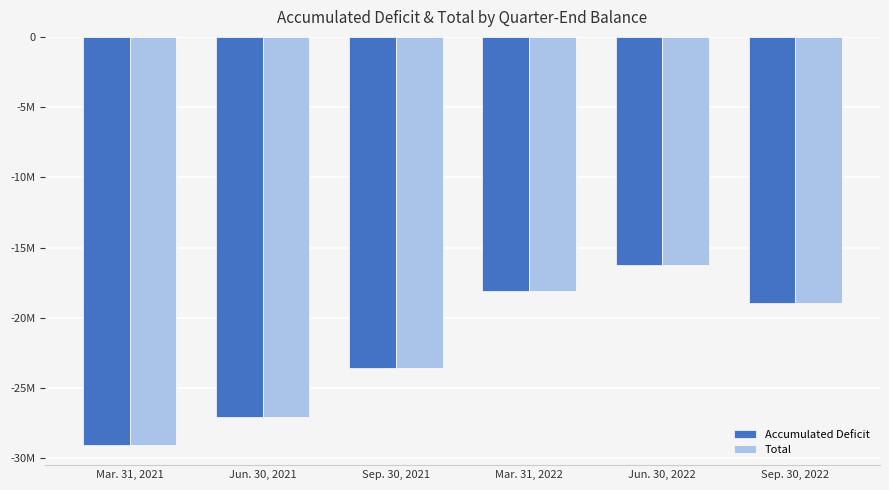

Are the bars horizontal?

No